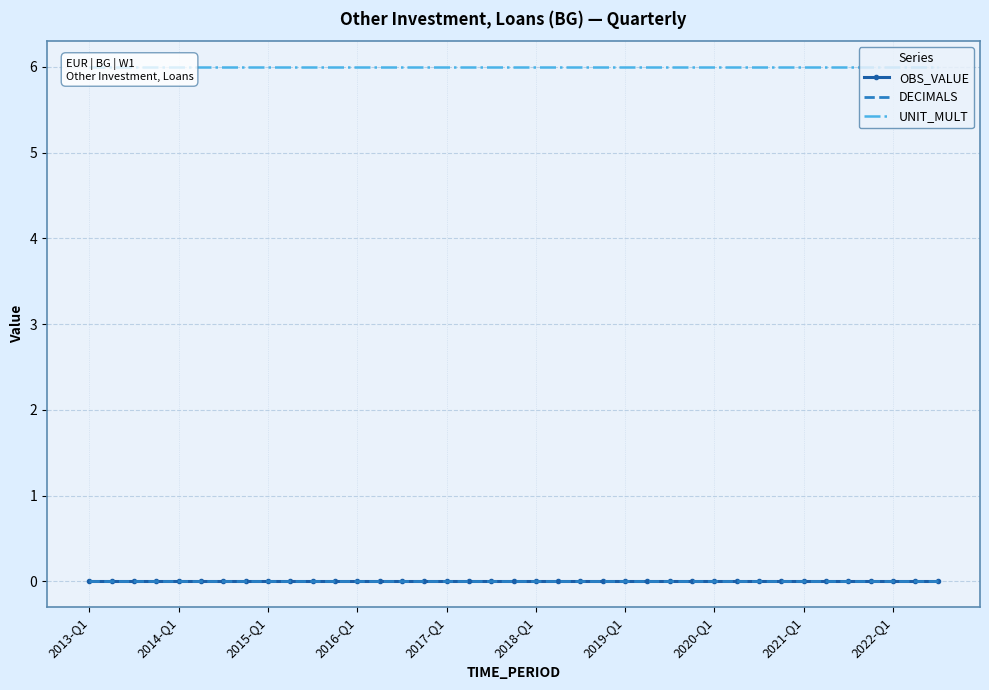

At how many categories does at least one series exceed 1?

39